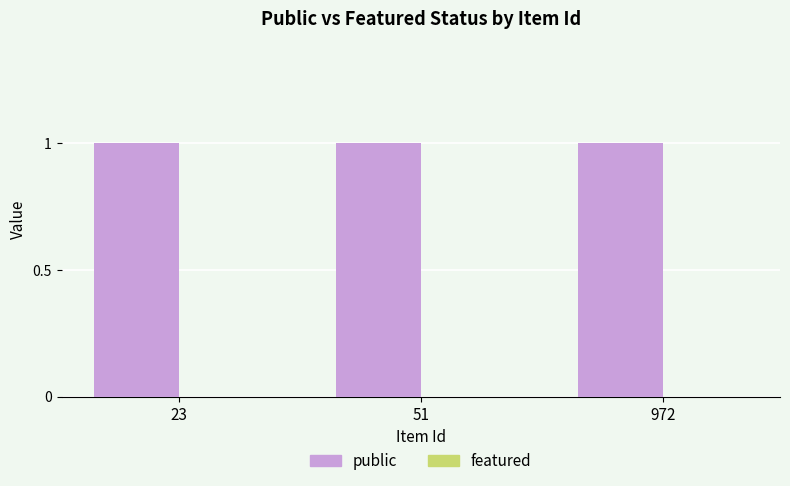

At which label is public closest to 1?

23